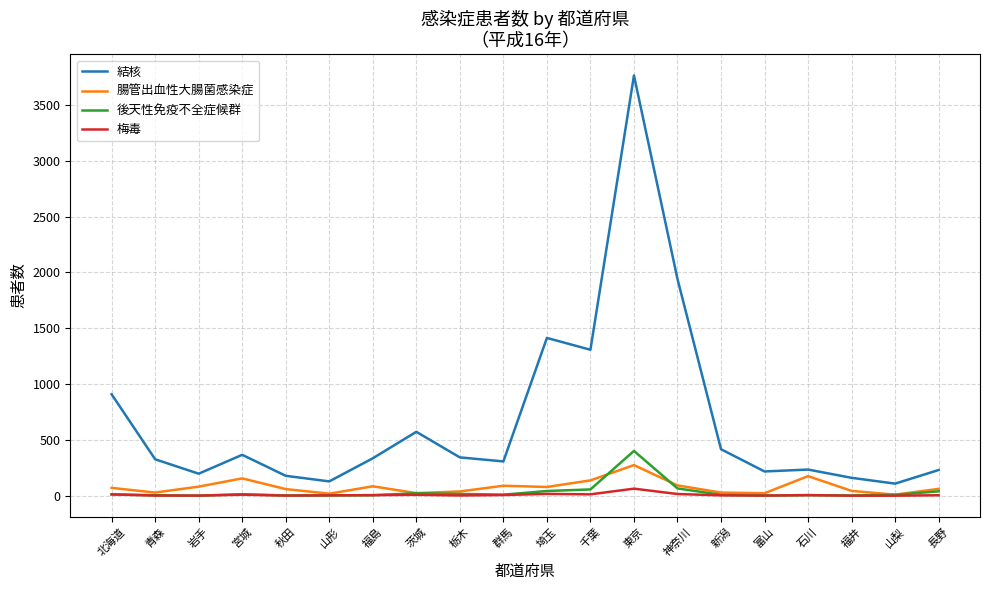

Which series changed the most between 秋田 and 東京?

結核